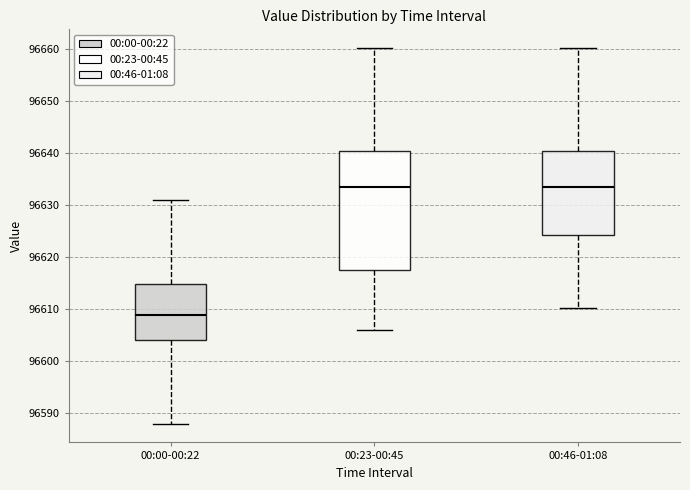

Which box is the tallest, from its lower edge to its upper edge?

00:23-00:45